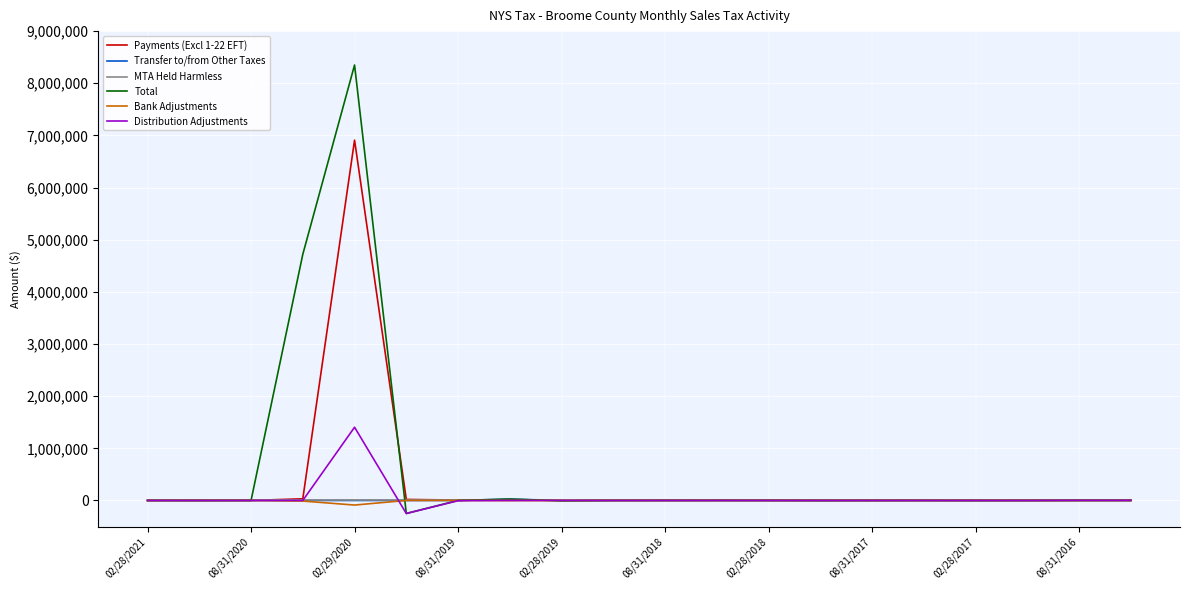

What is the smallest value displayed?

-250607.7